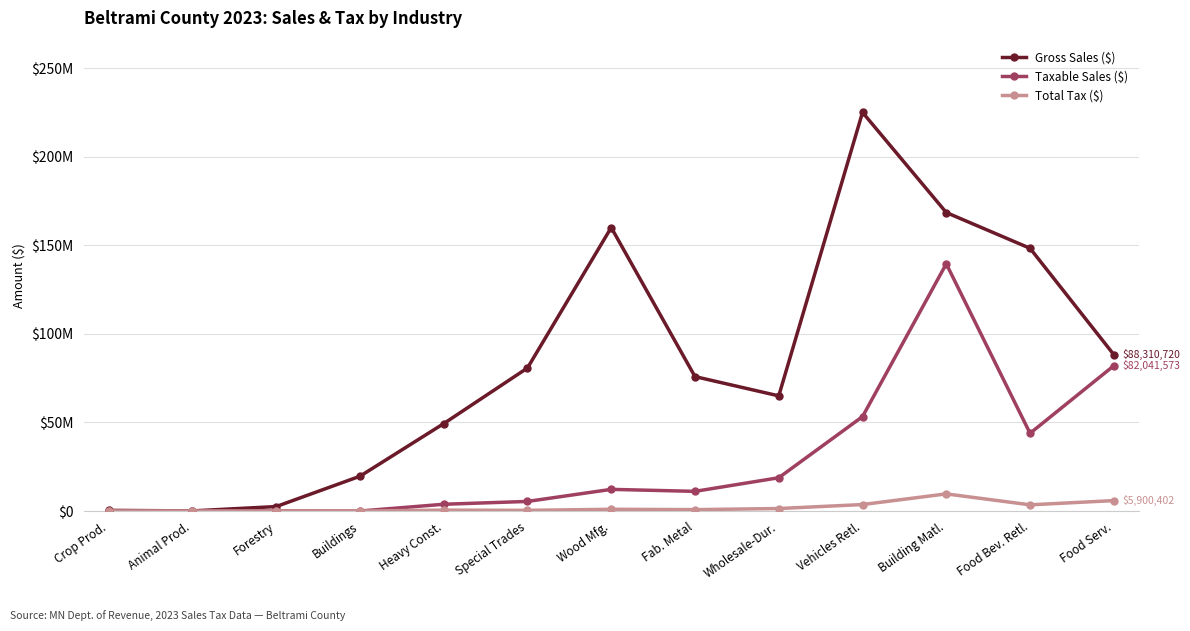

Does the chart have visible grid lines?

Yes